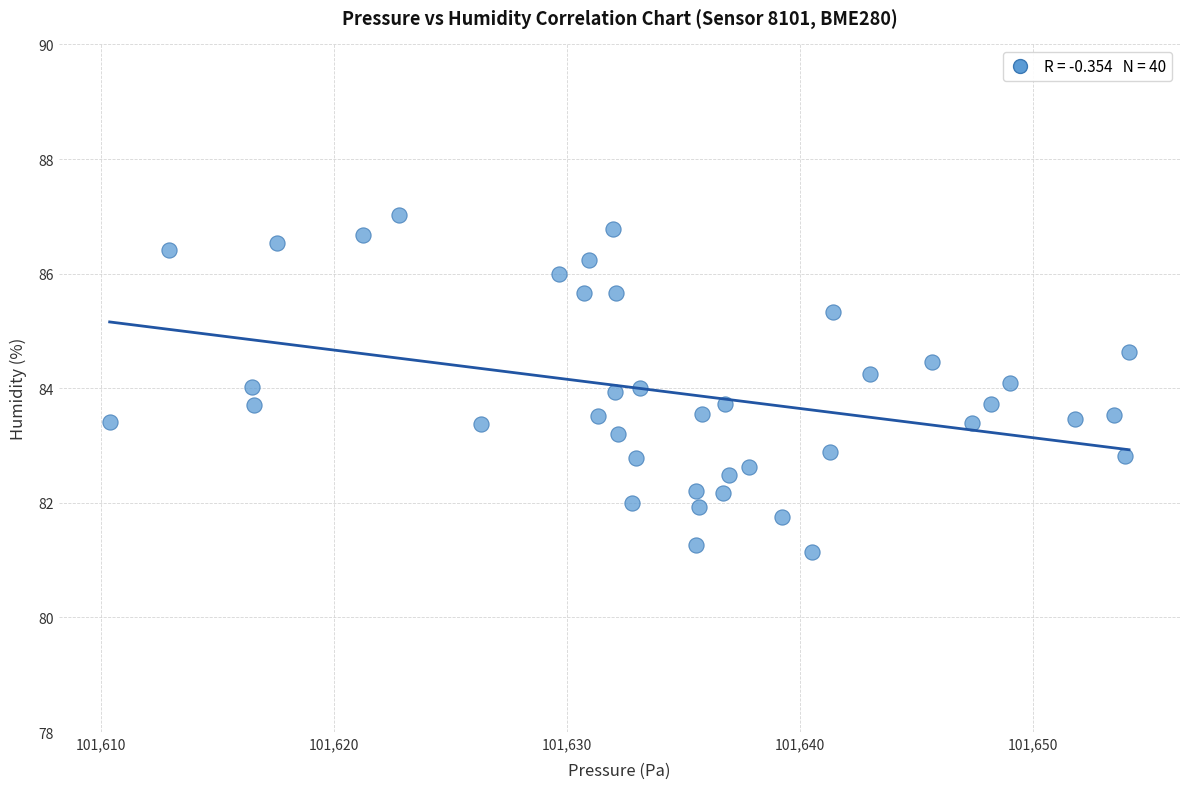

What is the range of Y values (max minus min)?

5.9